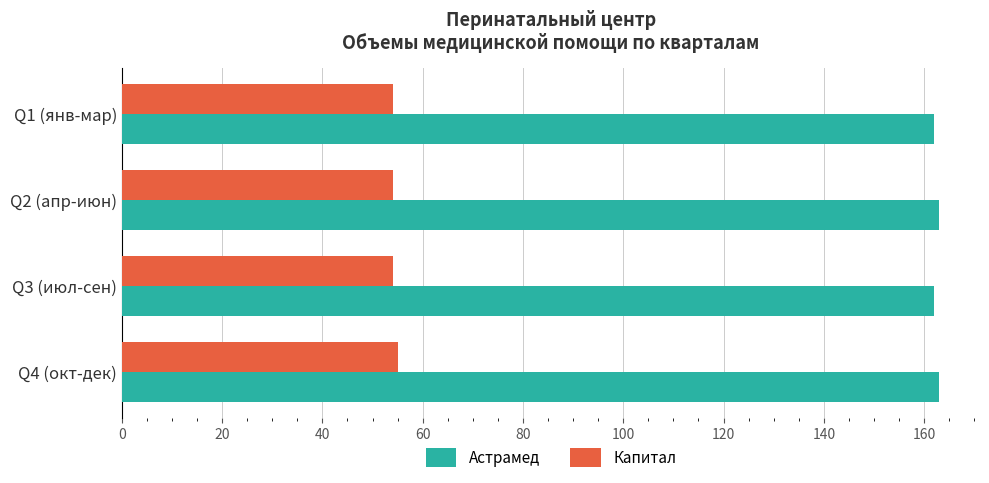

Rank the series by their maximum value, from lowest to highest.

Капитал, Астрамед